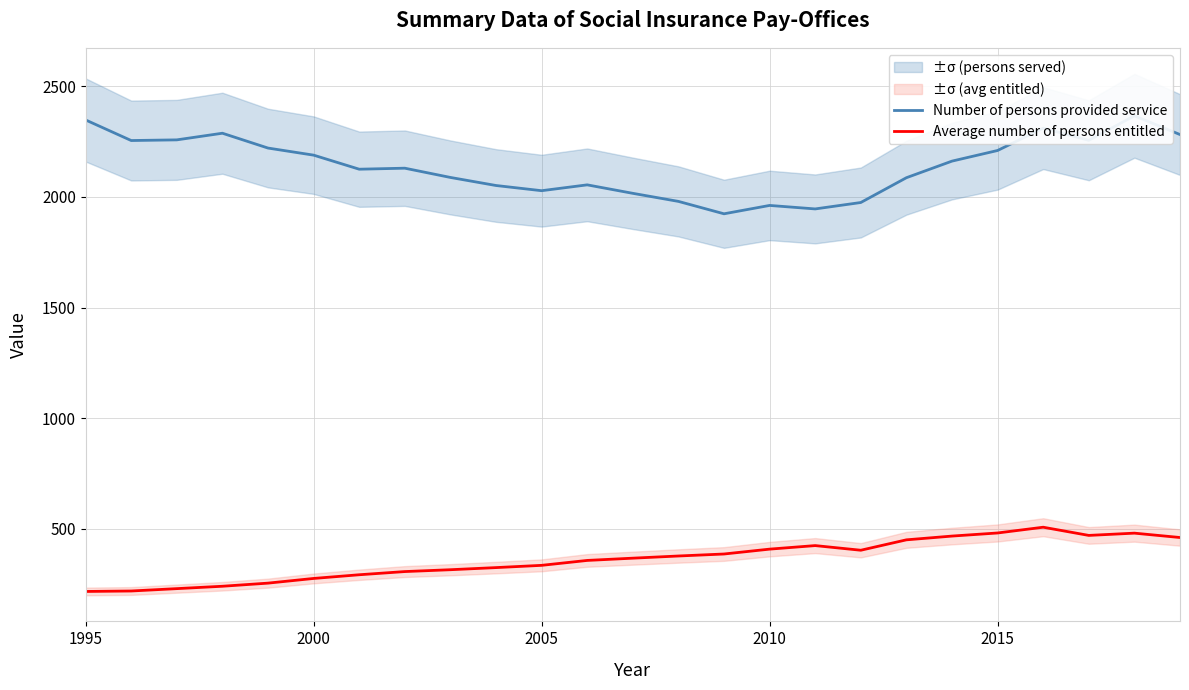

What is the maximum value for Average number of persons entitled?

508.0